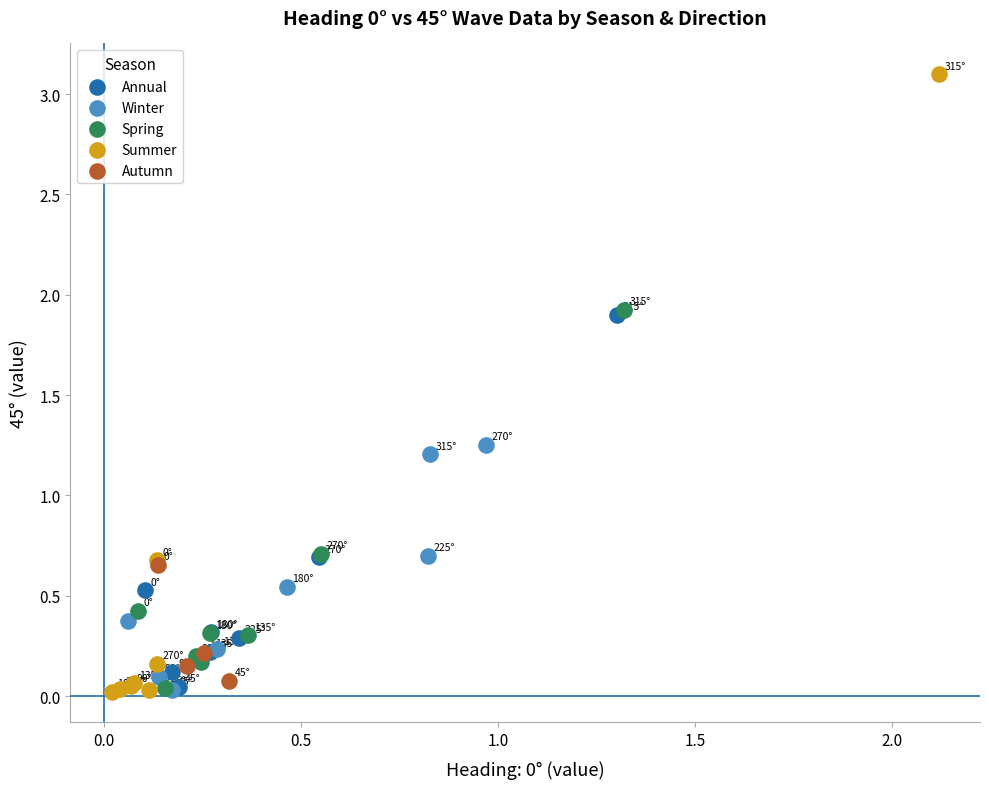

Which series reaches the maximum Y coordinate?

Summer